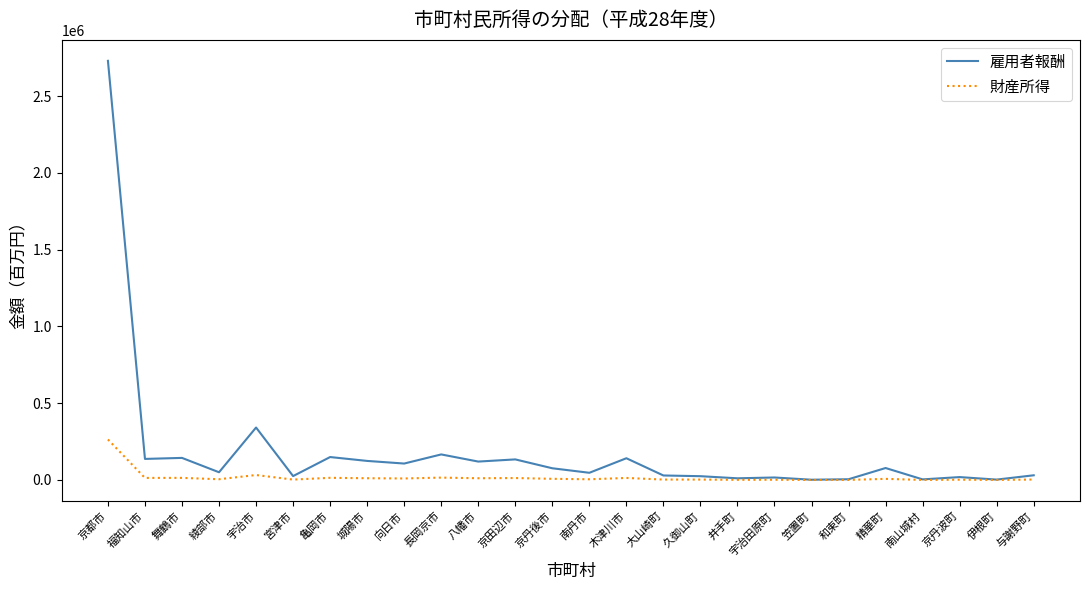

How many distinct data groups are displayed?

2